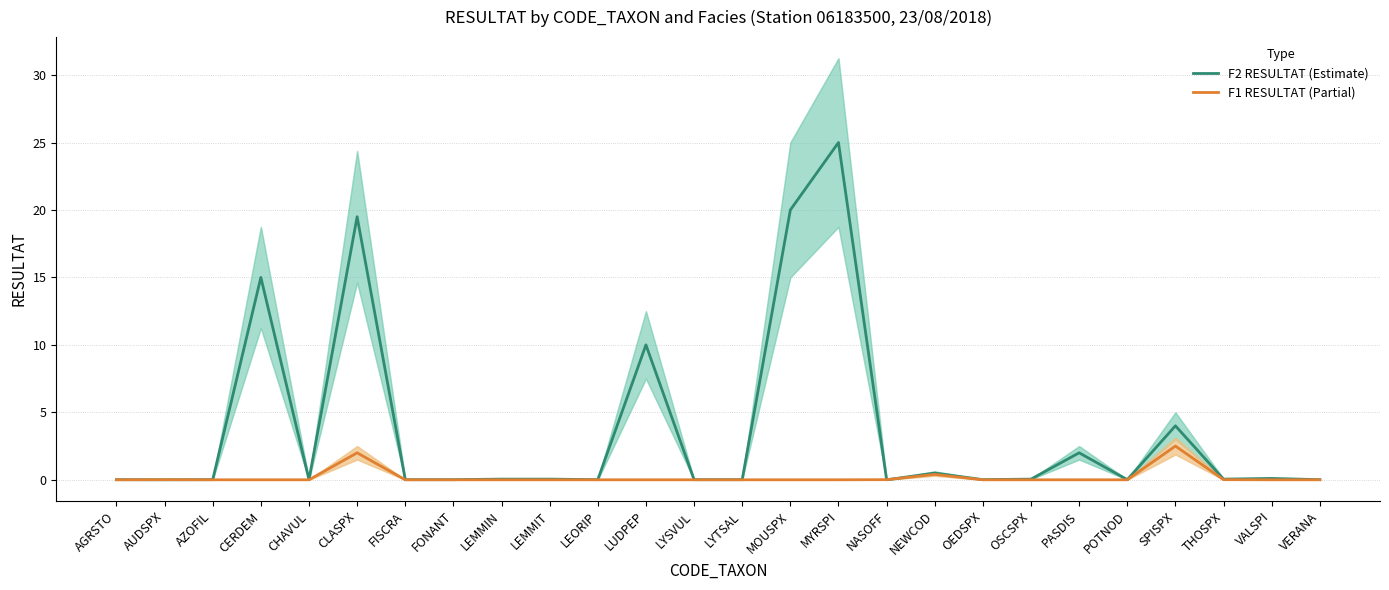

Which label corresponds to the largest value in the chart?

MYRSPI